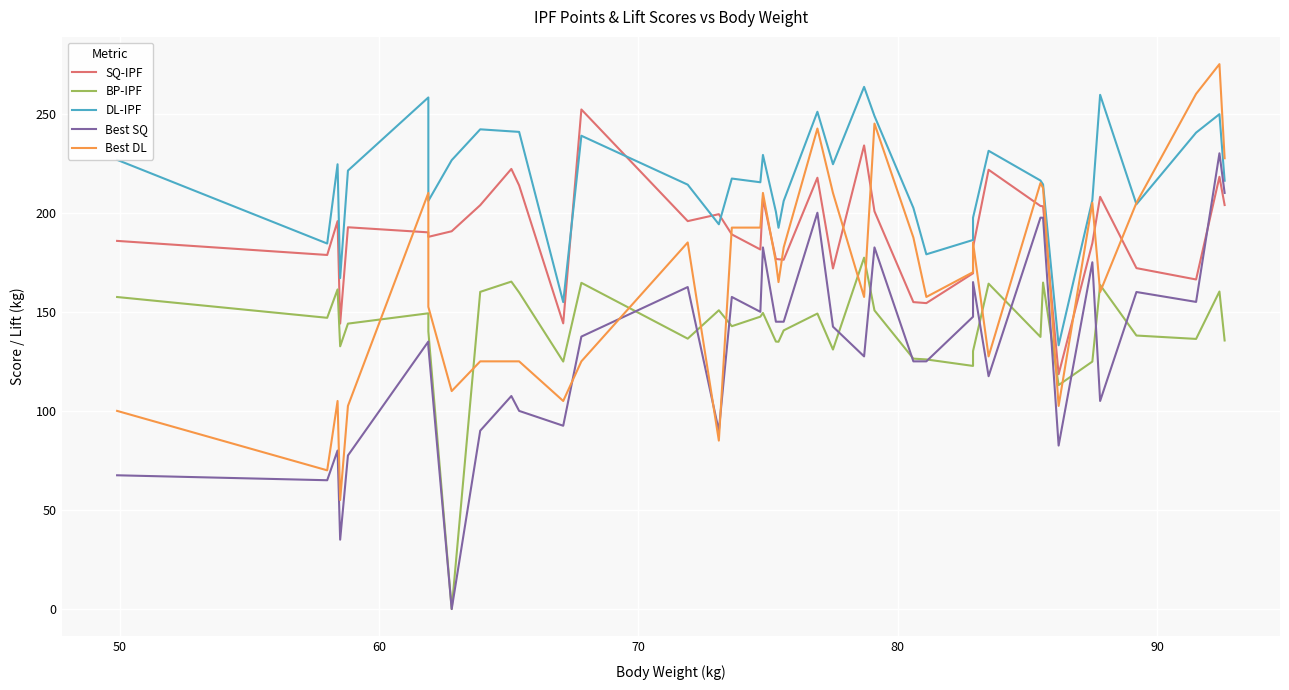

What are all the series names shown in the legend?

SQ-IPF, BP-IPF, DL-IPF, Best SQ, Best DL